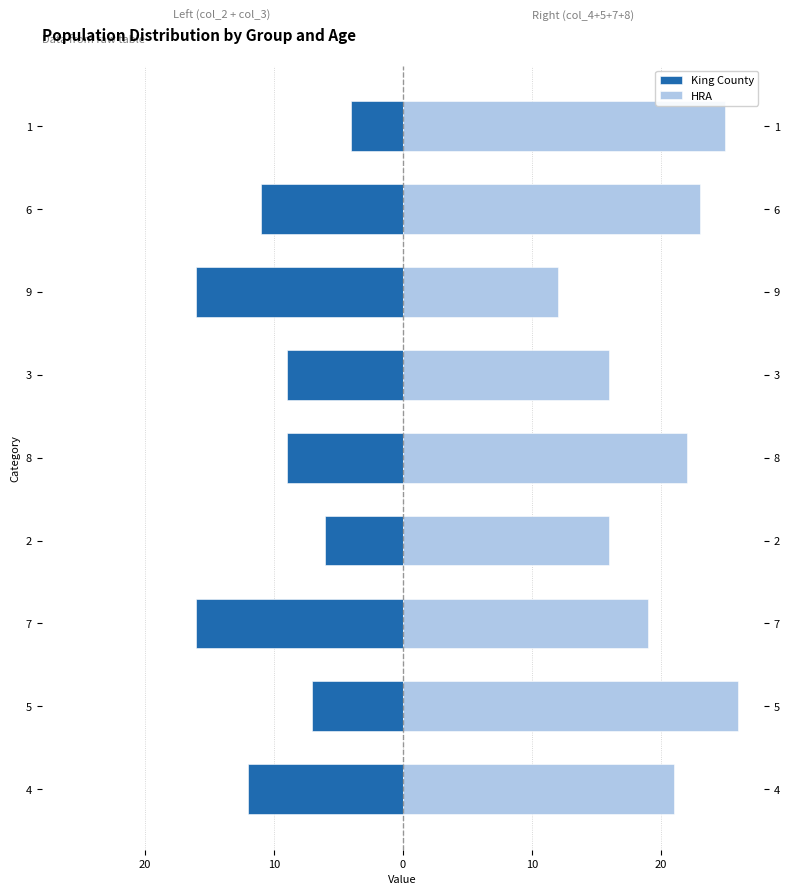

What are all the series names shown in the legend?

King County, HRA